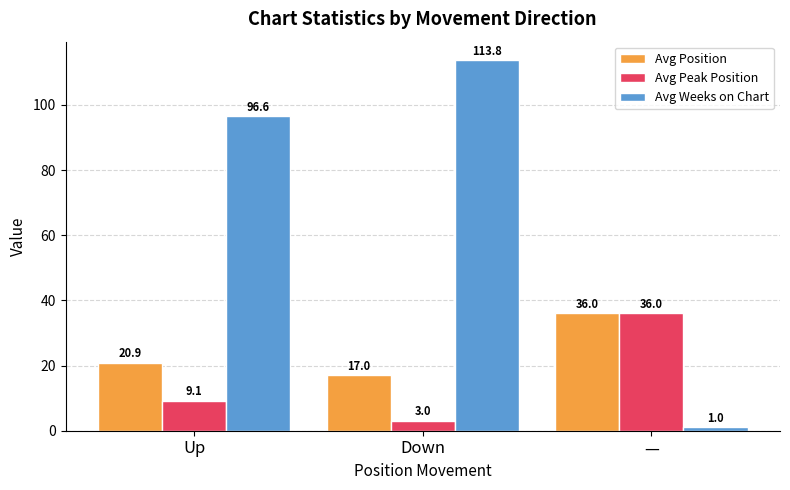

Is it true that Avg Peak Position equals 14.5 at Up?

False